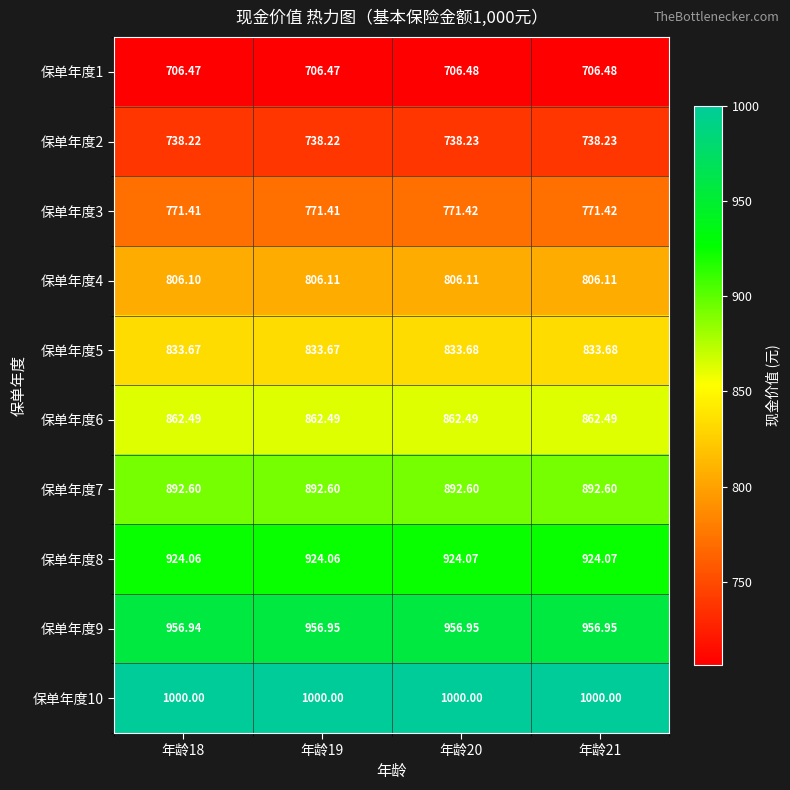

What is the total value across all series at 年龄18?

8492.0